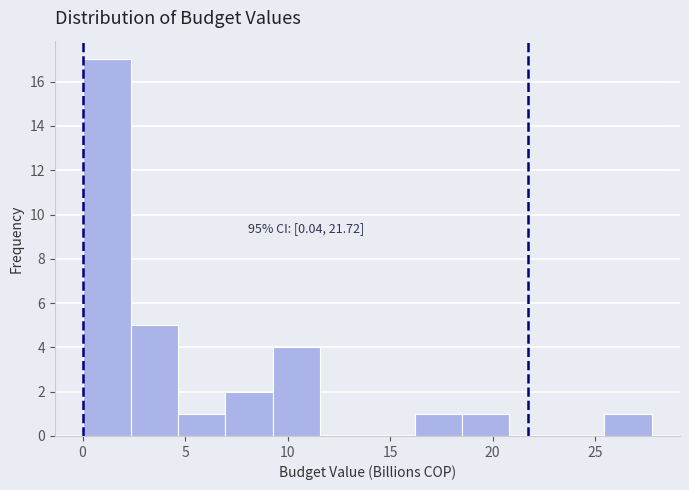

Which range on the x-axis has the tallest bar?

0.0 to 2.5